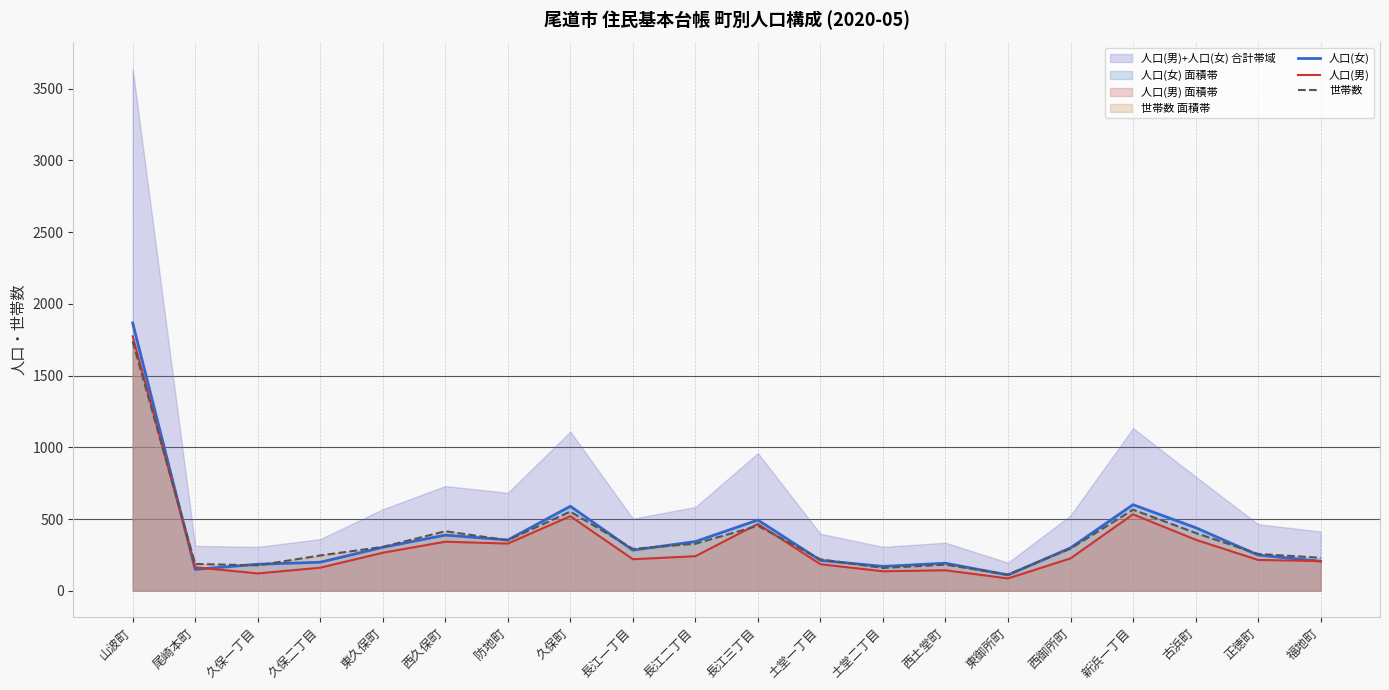

The value of 人口(男) at 福地町 is 105. True or false?

False